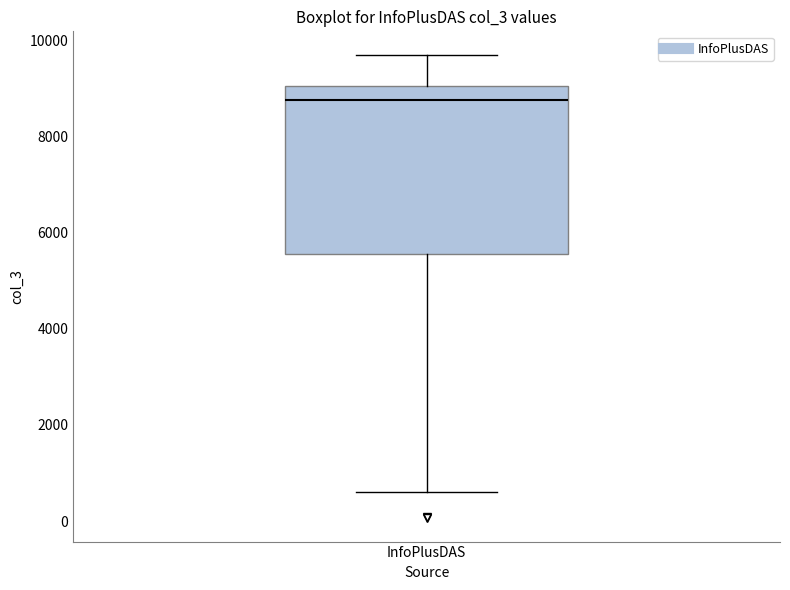

Transcribe this box plot: give where the median line is, the range the box spans, and where the two whiskers end, as read against the y-axis. The values are not printed on the chart, so give them approximately, as read against the axis.

median 8800, box 5600 to 9000, whiskers 600 to 9800